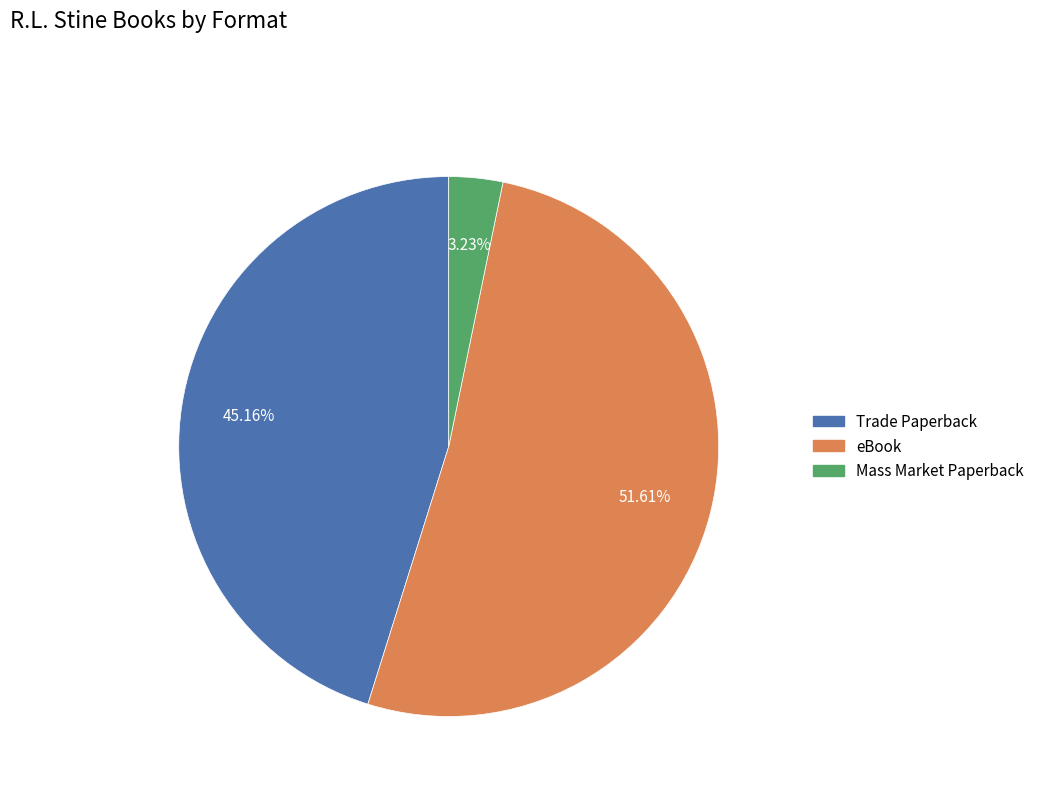

To the nearest percent, what is the difference between the largest and smallest slice percentages?

48%